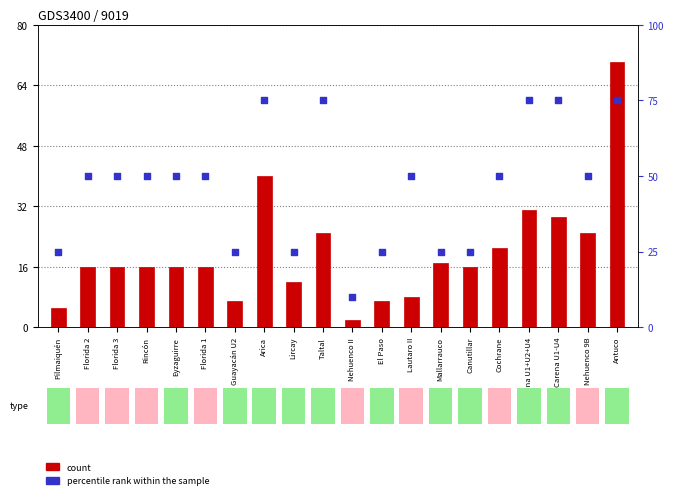

At which category is the sum across all series the highest?

Antuco